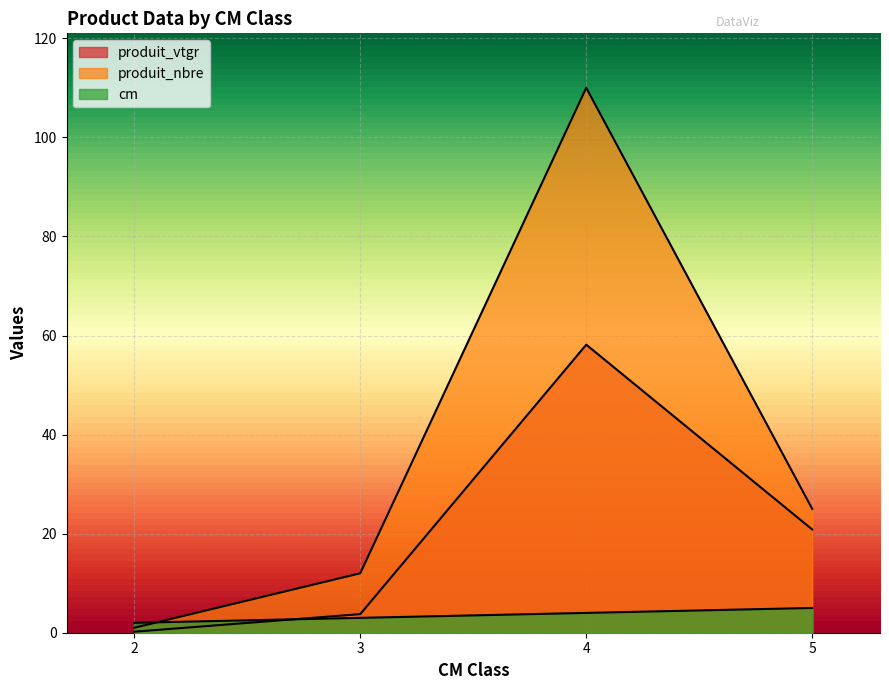

List the series in order of their overall mean, highest first.

produit_nbre, produit_vtgr, cm